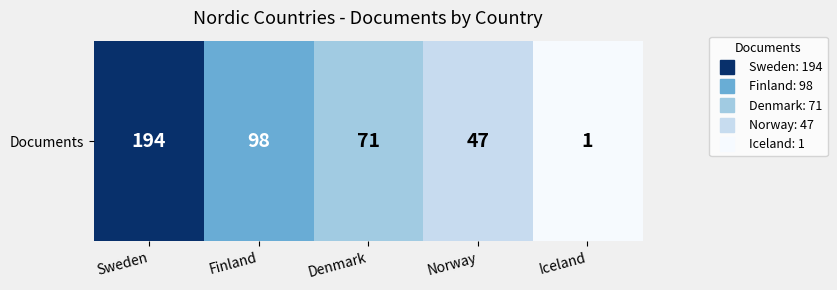

At which category does the chart reach its peak across all series?

Sweden